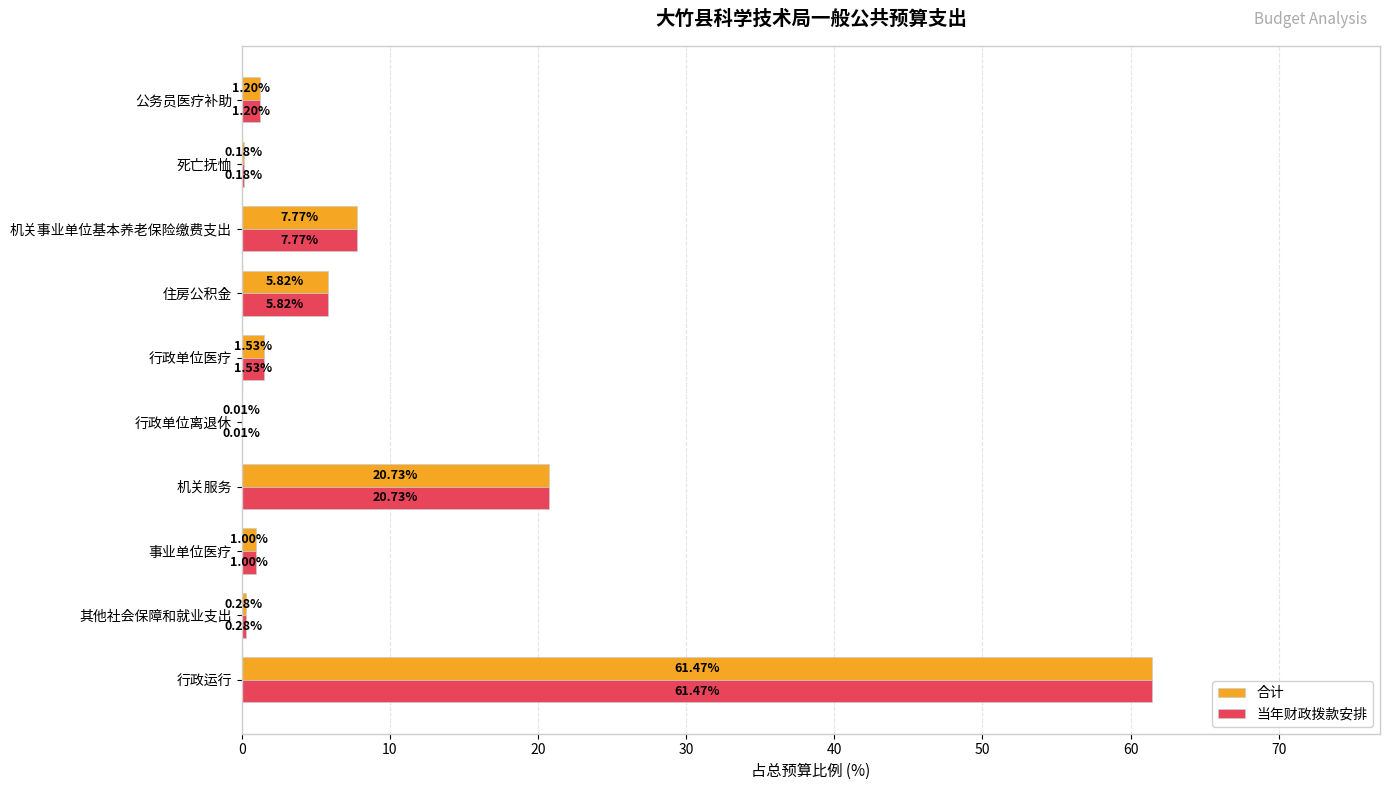

Where is 合计 nearest to the value 30?

机关服务